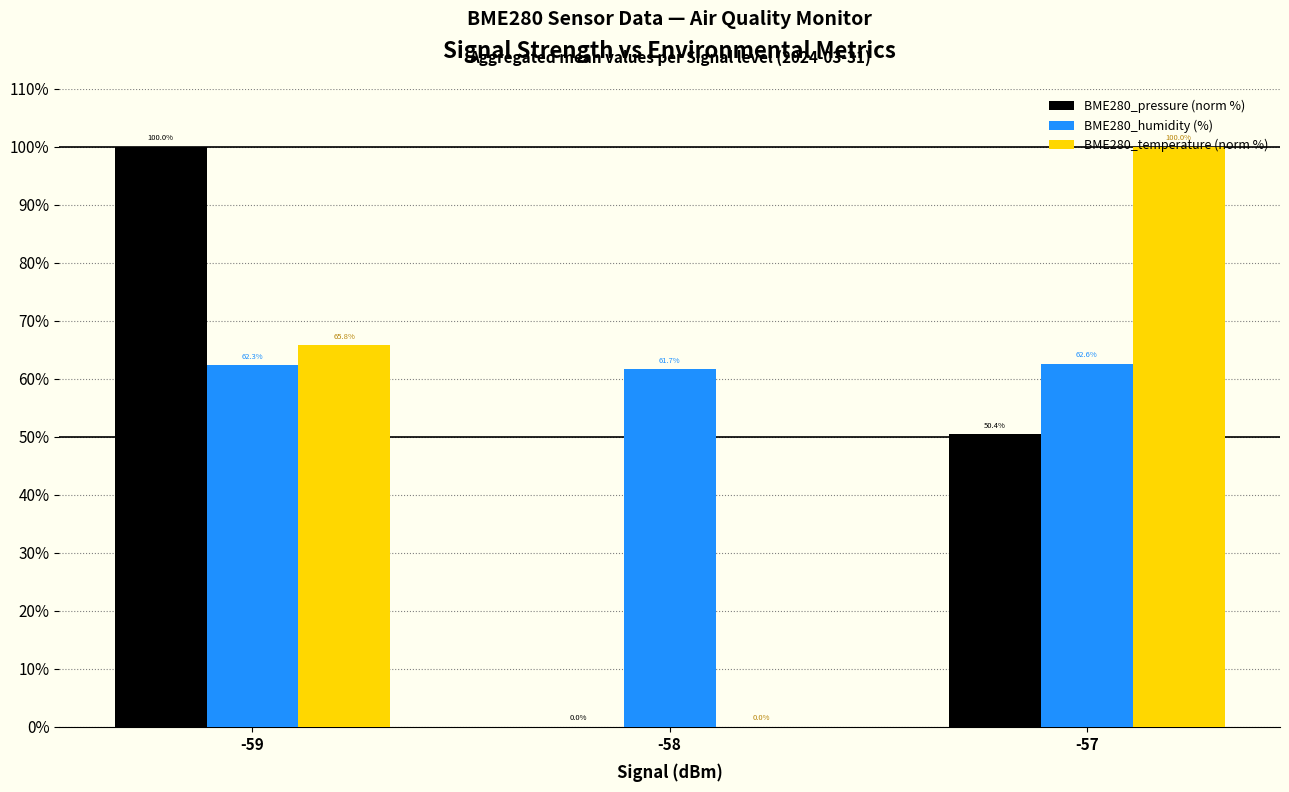

At which label does BME280_pressure (norm %) first exceed 50?

-59